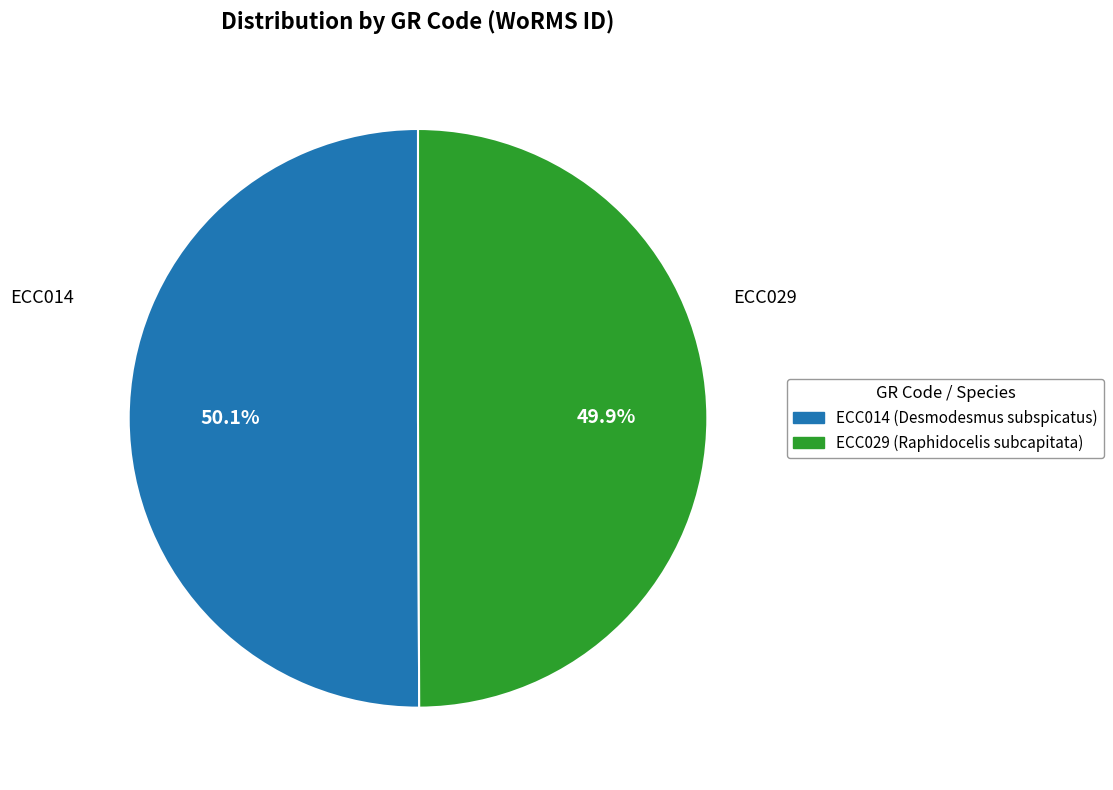

The ECC029 slice represents 63% of the pie. True or false?

False